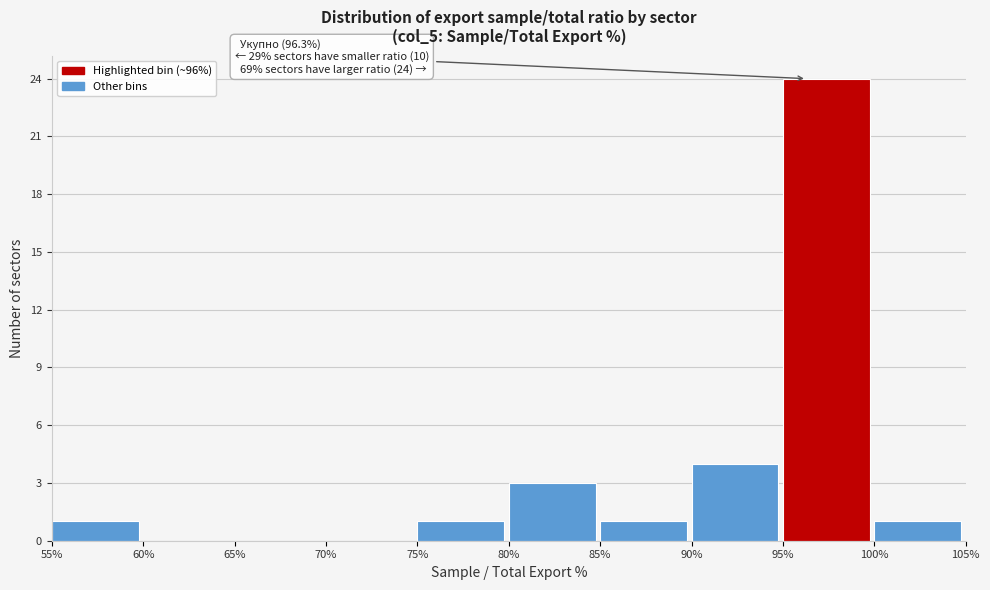

Over which range of the x-axis is the bar tallest?

95% to 100%